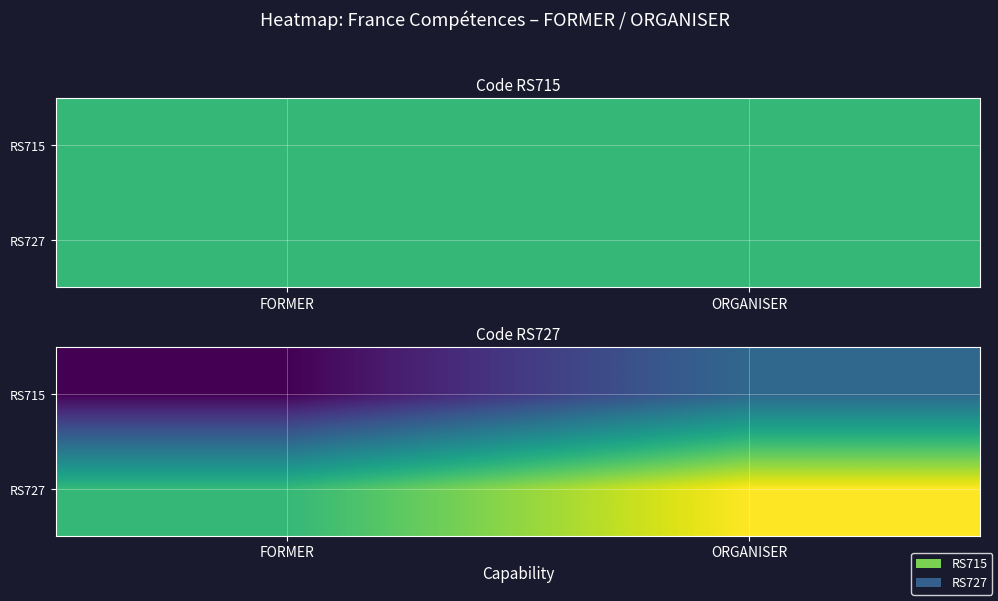

Rank the series by their maximum value, from lowest to highest.

RS715, RS727